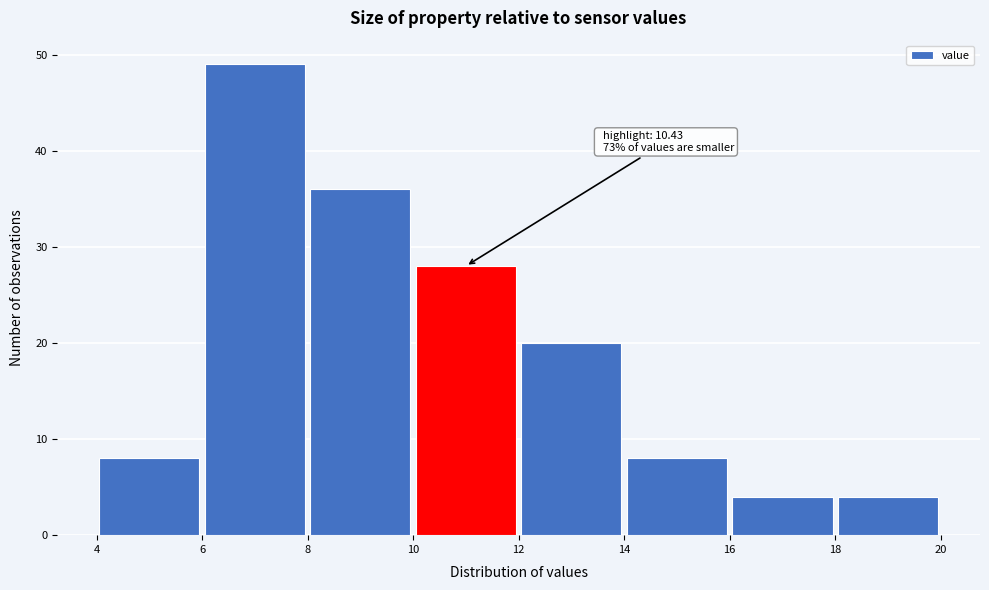

Which range on the x-axis has the tallest bar?

6 to 8